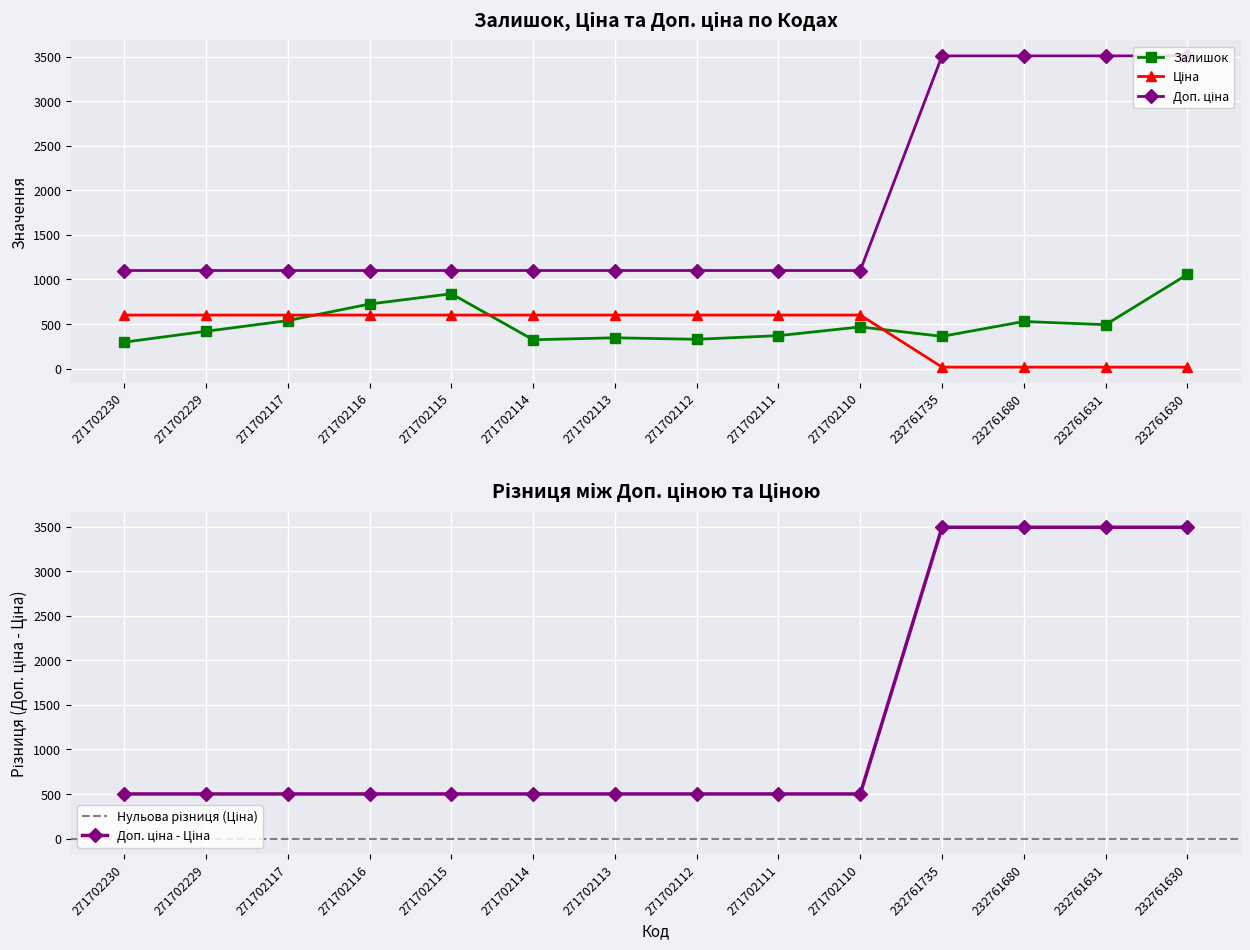

How many categories are shown in the chart?

14